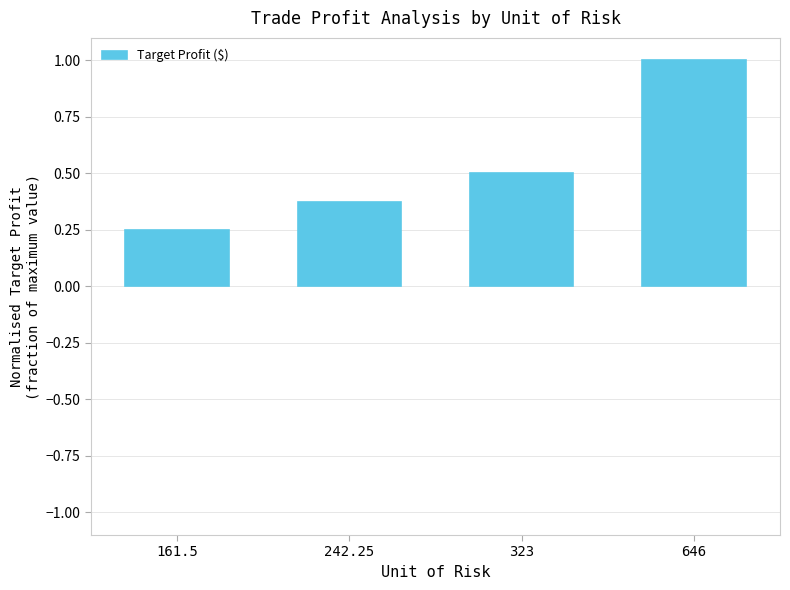

The chart shows a value of 1.0 at 646. True or false?

True